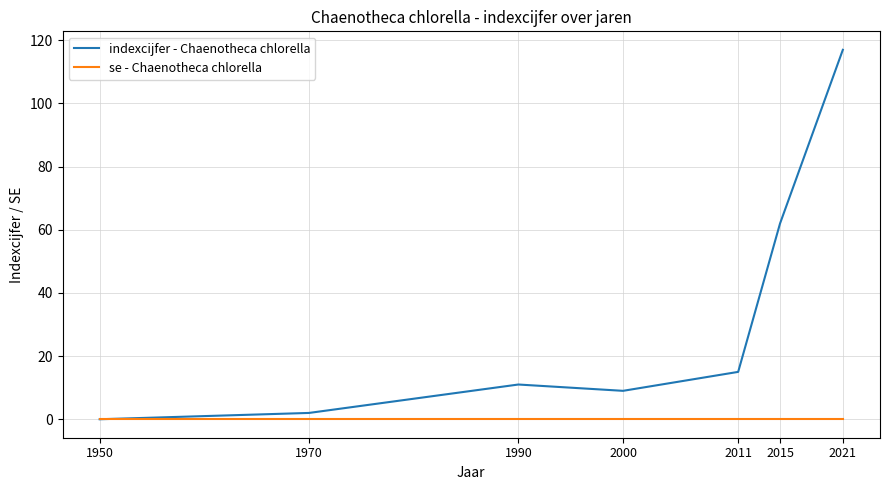

Is the value of indexcijfer - Chaenotheca chlorella at 1970 greater than the value of se - Chaenotheca chlorella at 1970?

Yes